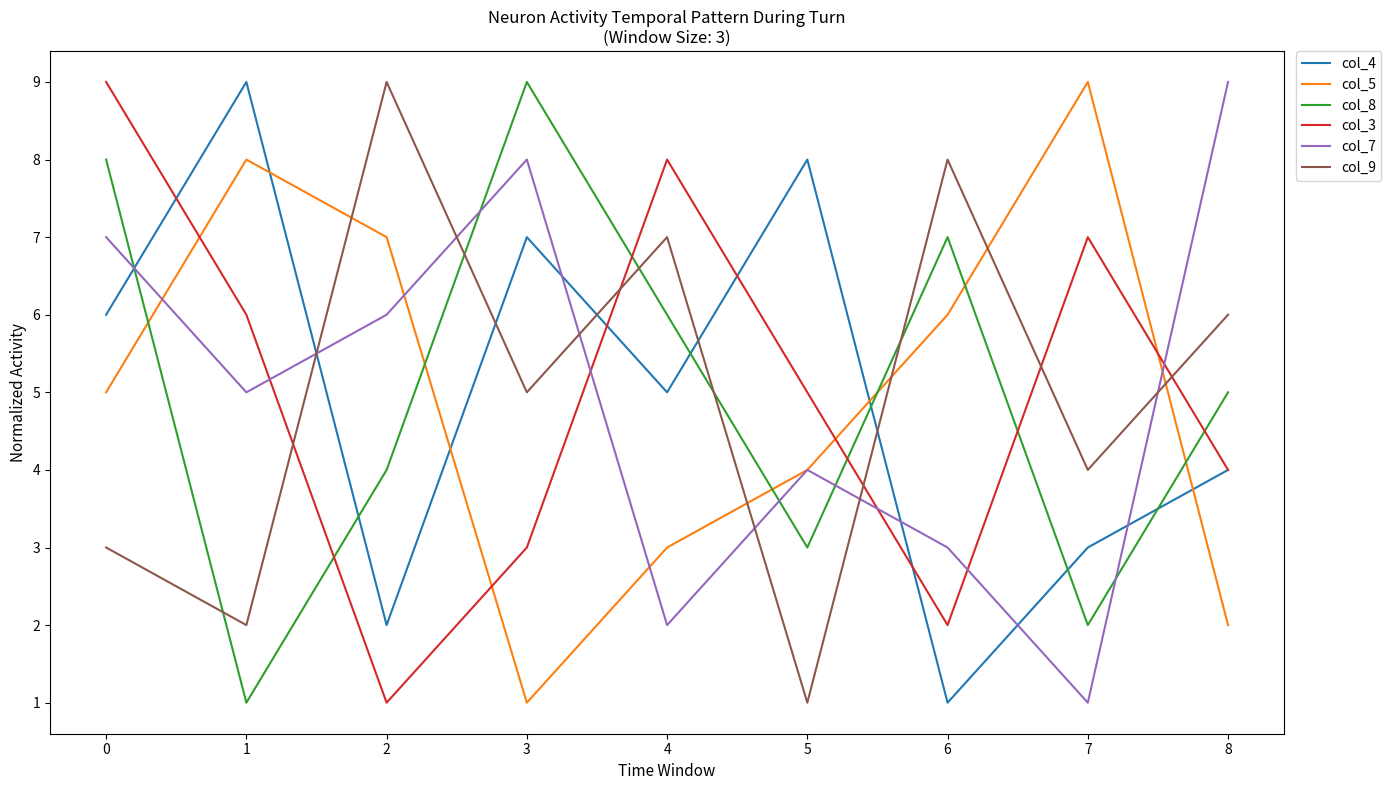

Does the chart display data point markers on the line(s)?

No